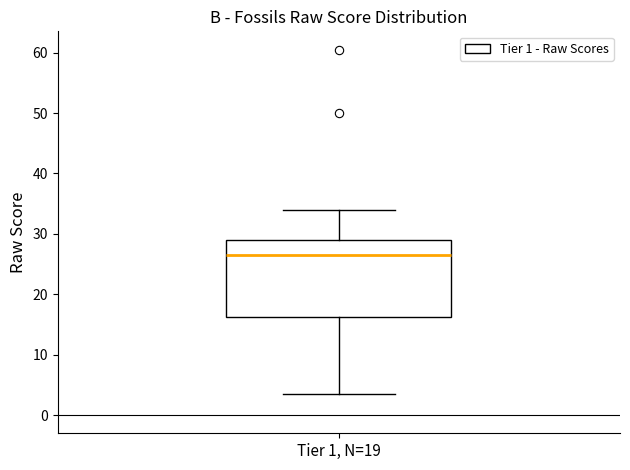

Read this box plot against the y-axis: the position of the median line, the range covered by the box, and the ends of both whiskers. The values are not printed on the chart, so give them approximately, as read against the axis.

median 27, box 16 to 29, whiskers 4 to 34